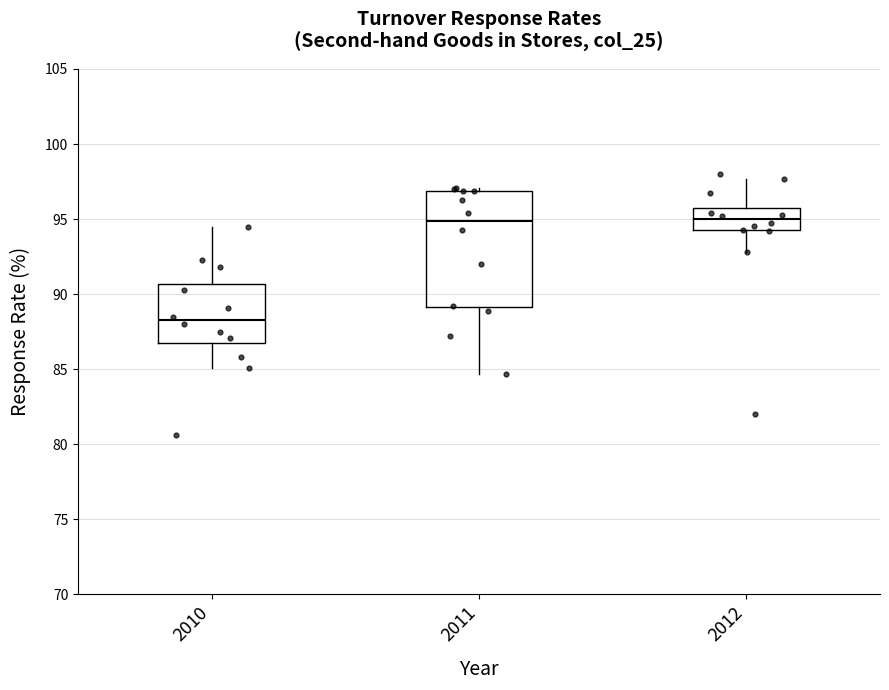

Where does the lower whisker of the box at x = 2010 end on the y-axis? The values are not printed on the chart, so give them approximately, as read against the axis.

85.0